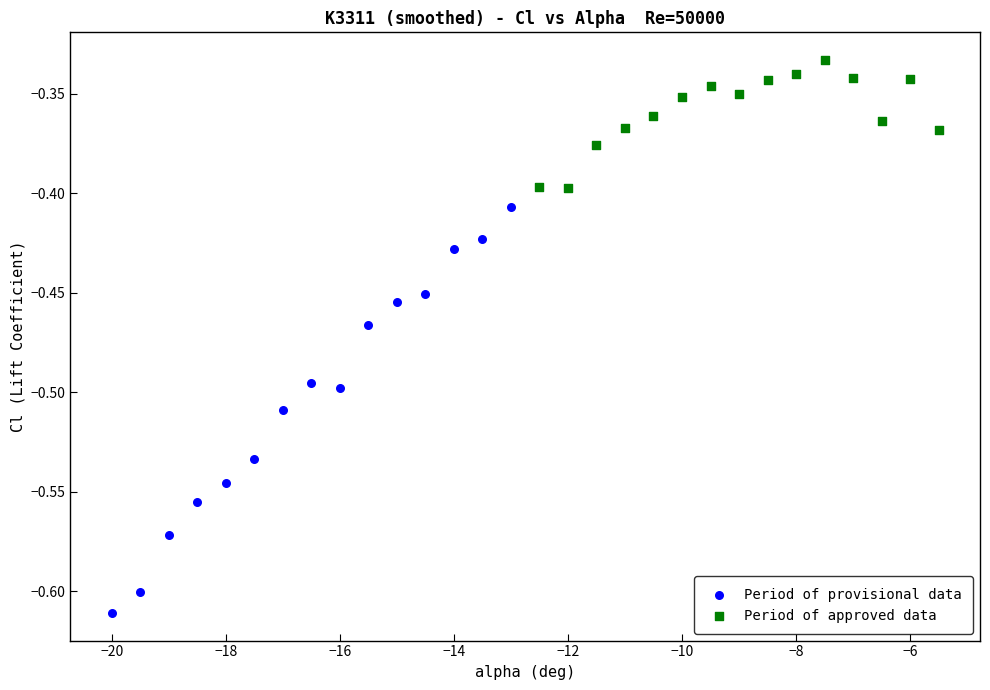

Which series reaches the minimum Y coordinate?

Period of provisional data